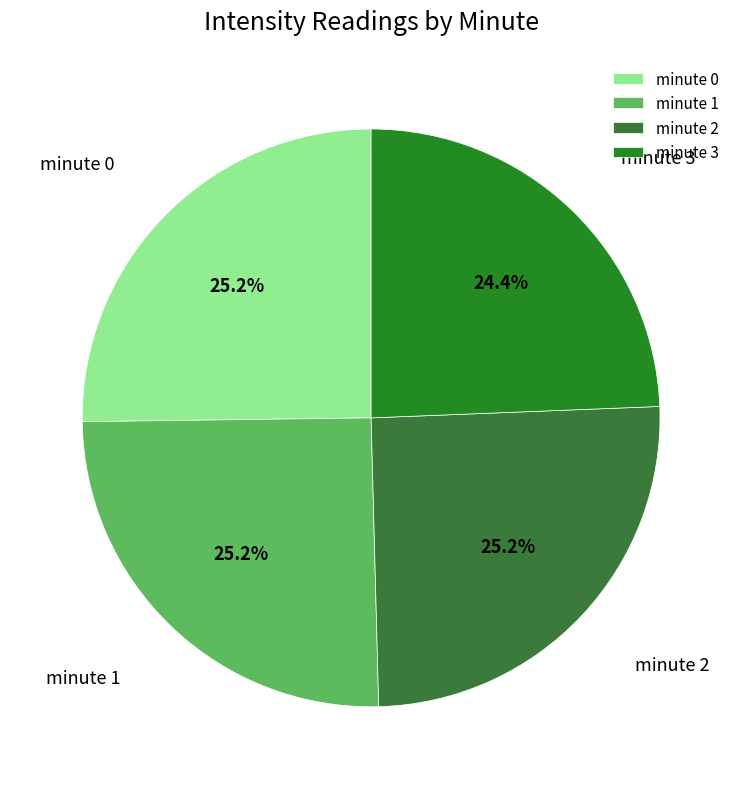

The minute 2 slice represents 35% of the pie. True or false?

False